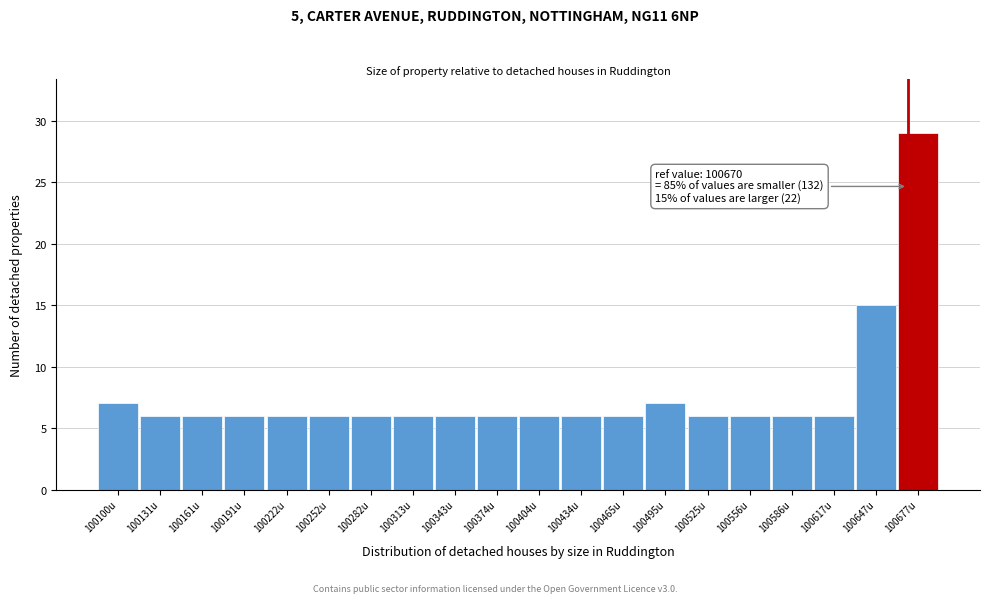

Over which range of the x-axis is the bar tallest?

100660 to 100695